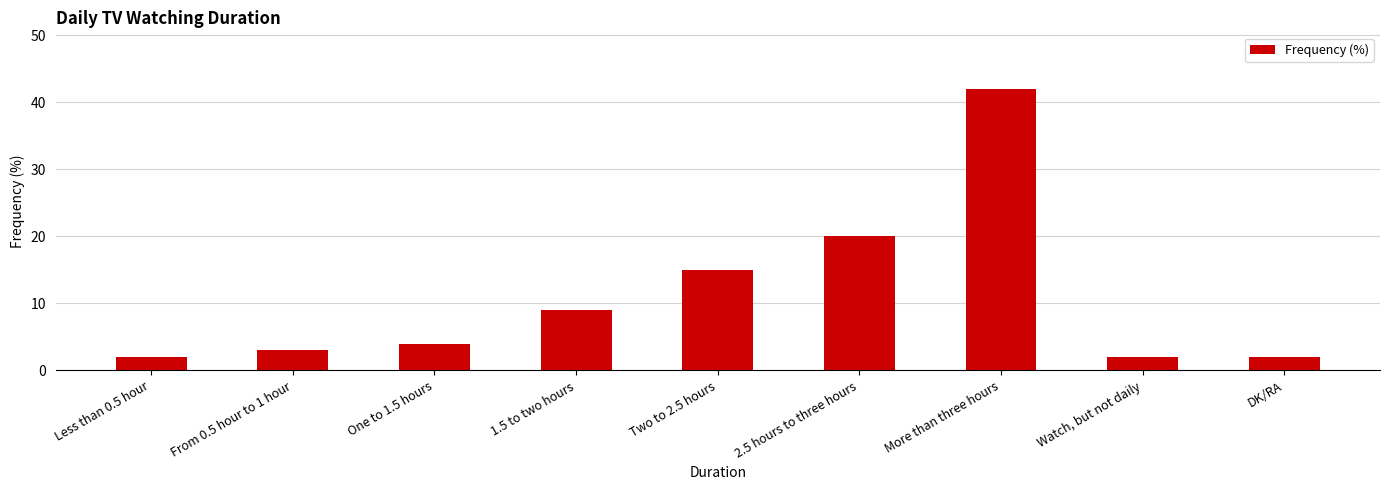

What is the sum of all values?

99